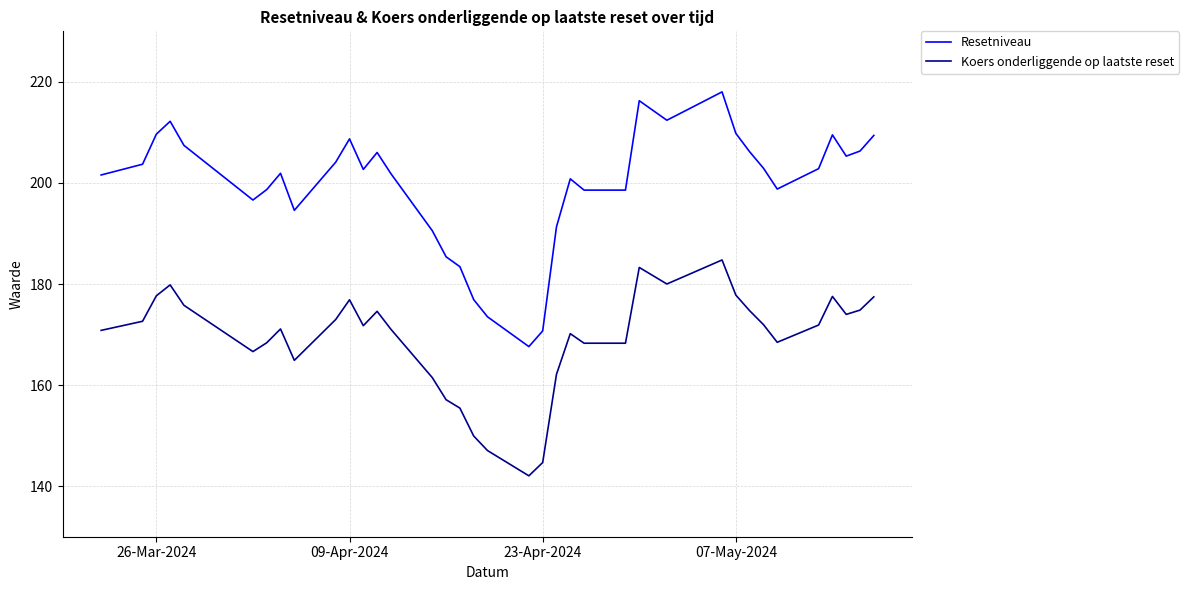

Rank the series by their average value, from highest to lowest.

Resetniveau, Koers onderliggende op laatste reset